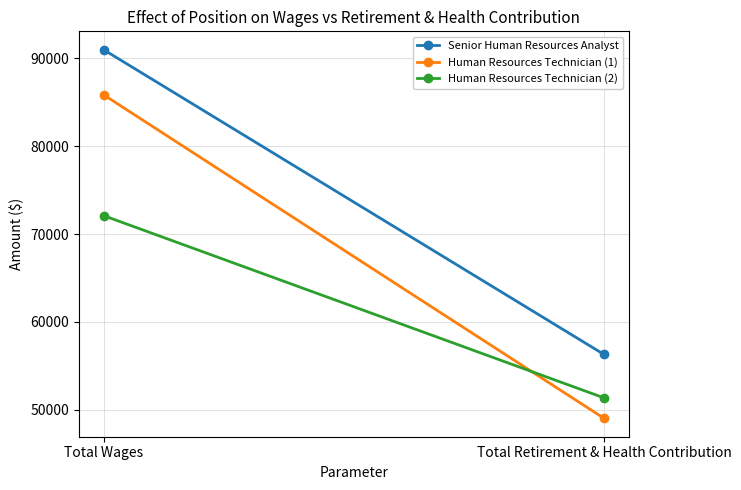

How many lines are shown in the chart?

3